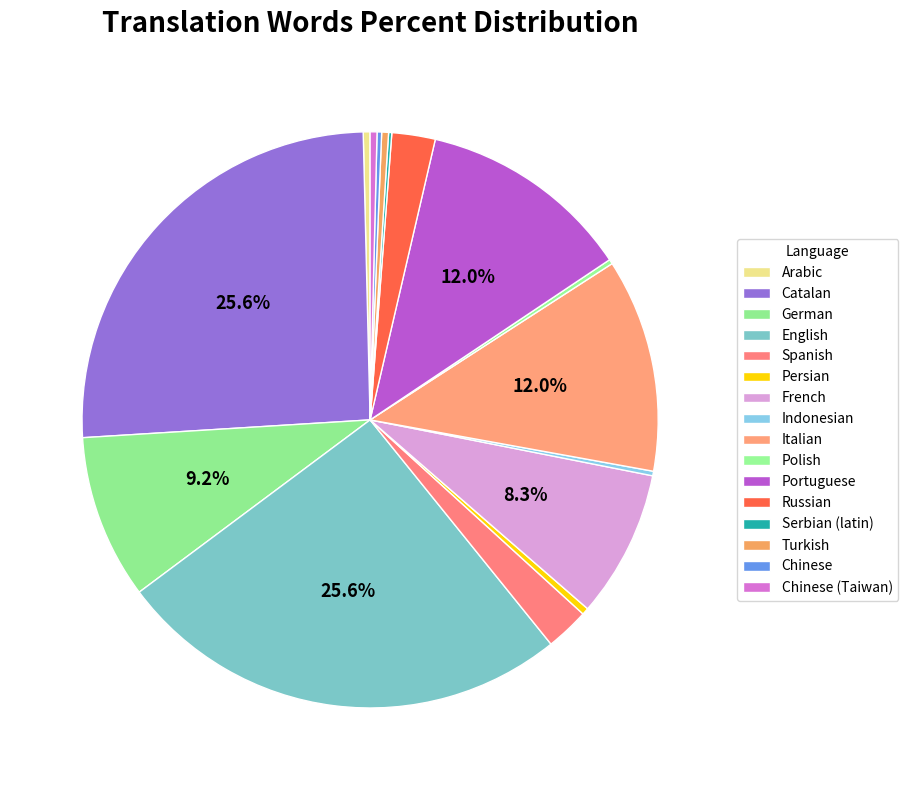

Approximately how many times larger is the value at Turkish compared to Chinese?

1.5